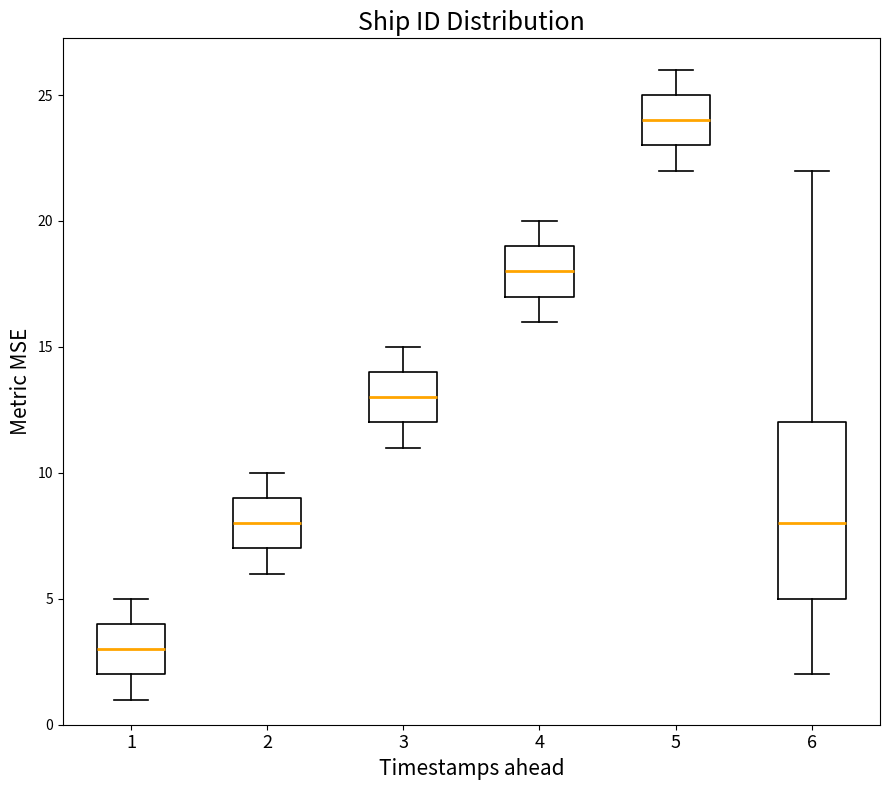

Reading left to right, transcribe this box plot: for each box, give where its median line is, the range the box spans, and where its two whiskers end, as read against the y-axis. The values are not printed on the chart, so give them approximately, as read against the axis.

1: median 3, box 2 to 4, whiskers 1 to 5
2: median 8, box 7 to 9, whiskers 6 to 10
3: median 13, box 12 to 14, whiskers 11 to 15
4: median 18, box 17 to 19, whiskers 16 to 20
5: median 24, box 23 to 25, whiskers 22 to 26
6: median 8, box 5 to 12, whiskers 2 to 22